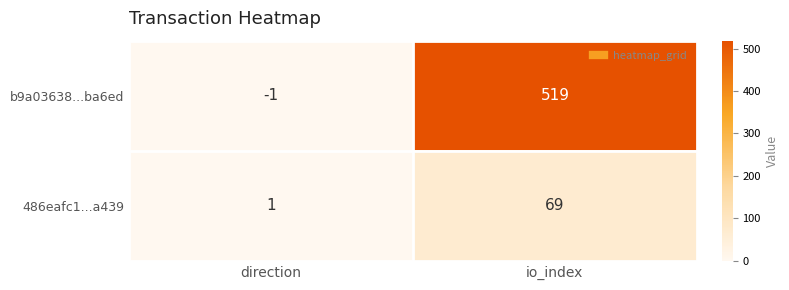

What is the difference between the 486eafc1...a439 values at io_index and direction?

68